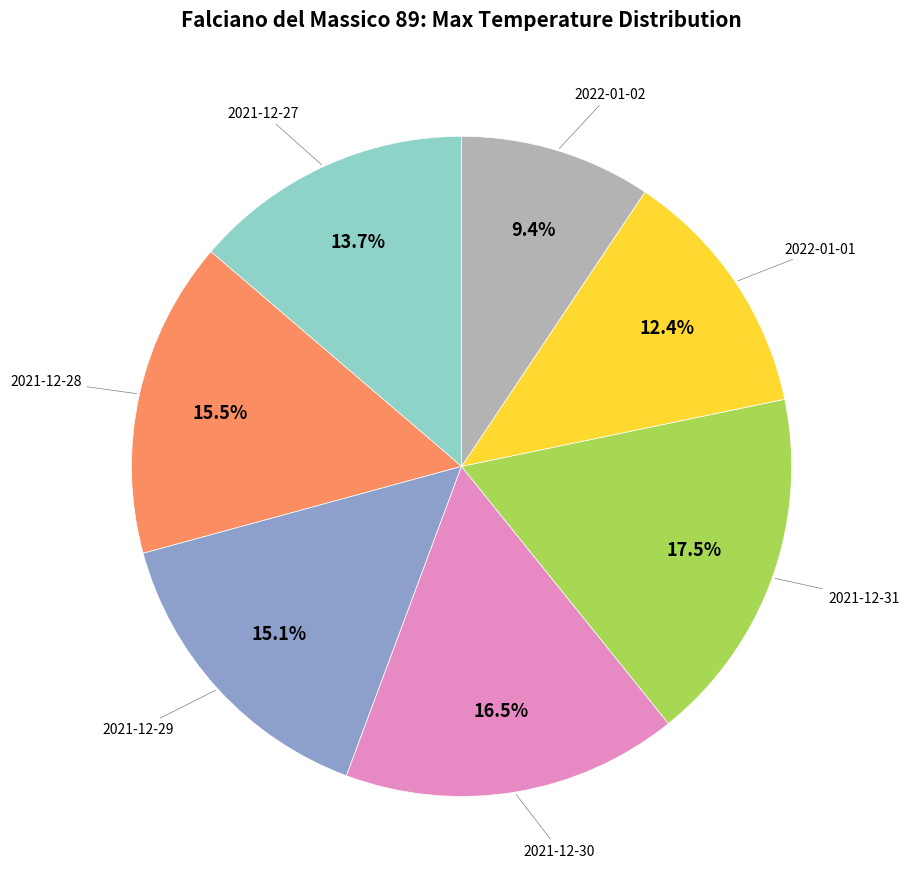

How many slices are in this pie chart?

7